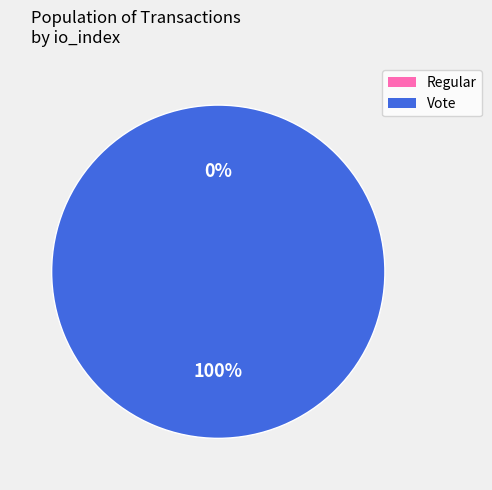

The Vote slice represents 99% of the pie. True or false?

False